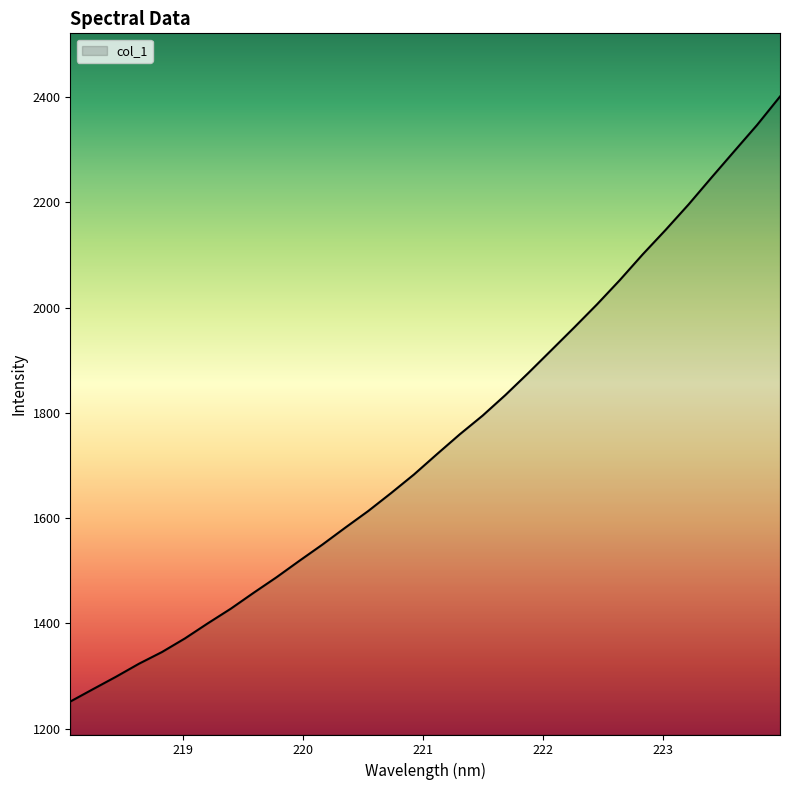

What is the difference between the maximum and minimum values?

1149.4